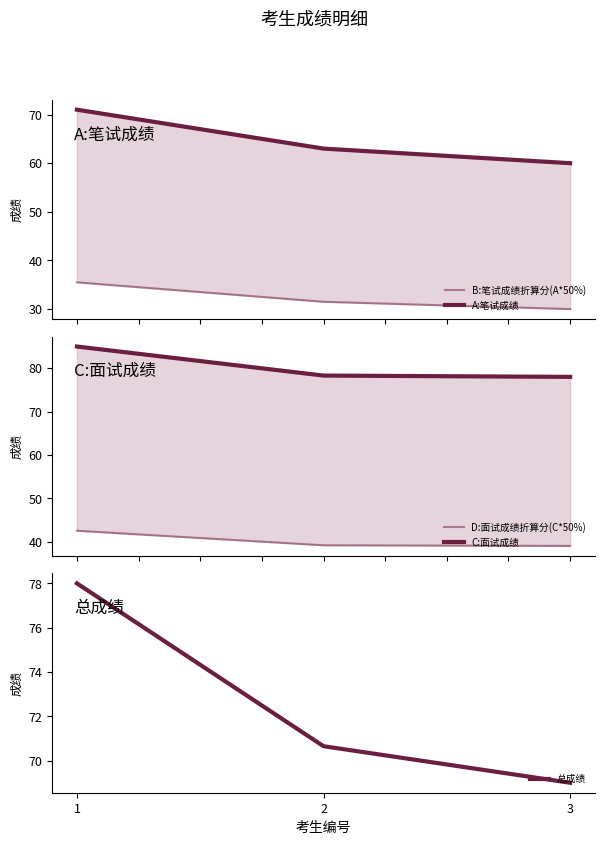

Is it true that C:面试成绩 equals 115.4 at 2?

False